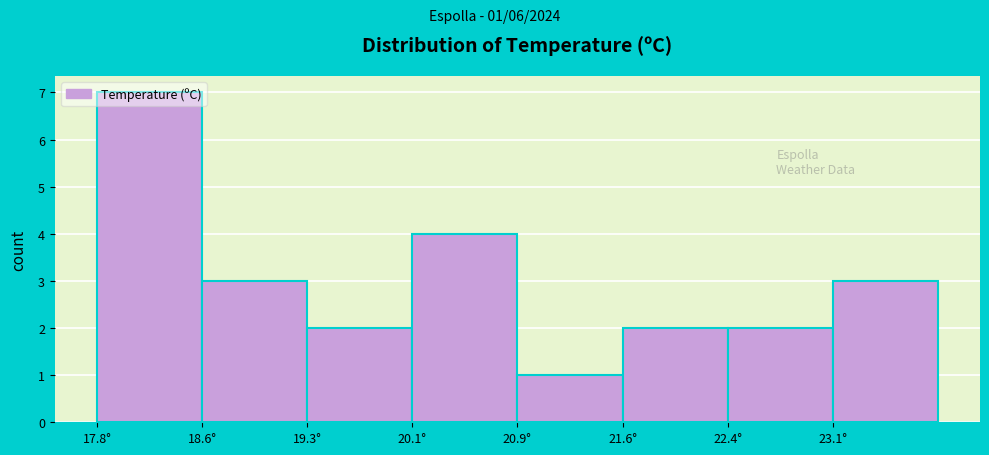

Which range on the x-axis has the tallest bar?

17.8 to 18.6